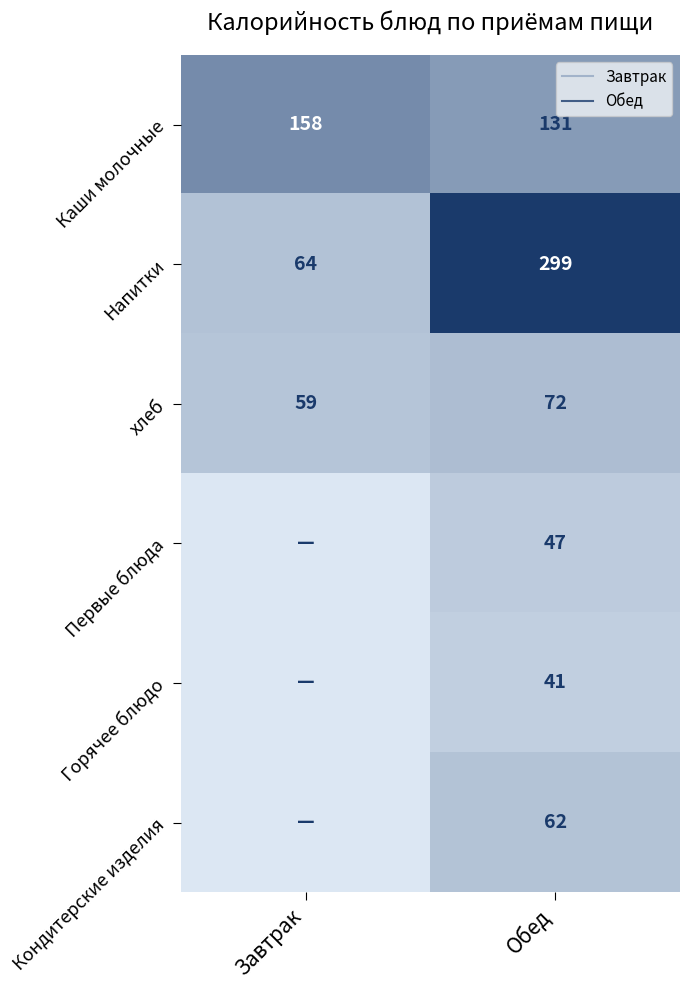

Rank the categories by Горячее блюдо value from highest to lowest.

Обед, Завтрак